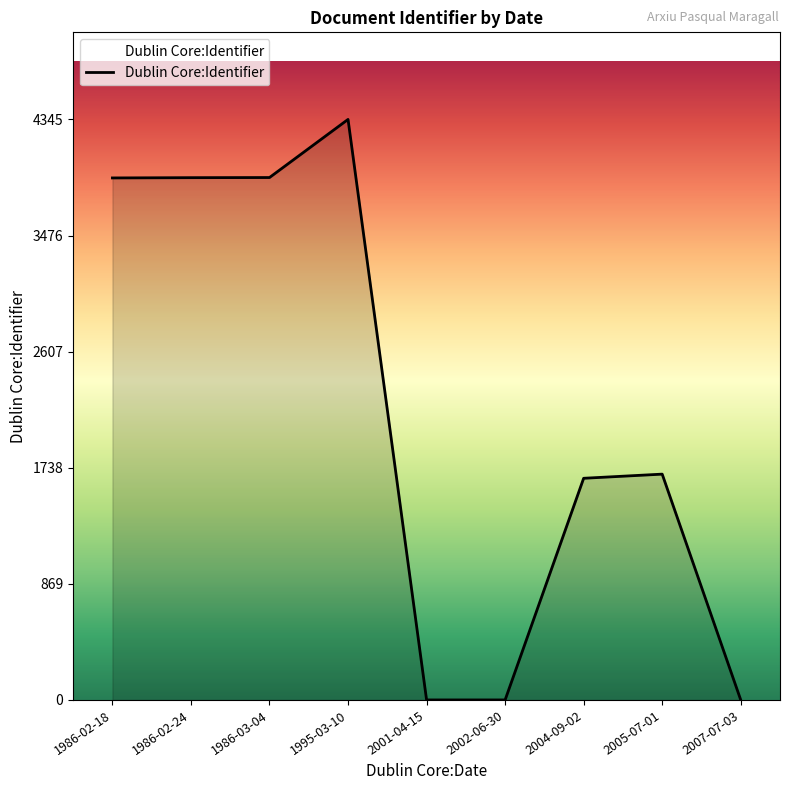

Which has a higher value, 2004-09-02 or 1986-02-24?

1986-02-24